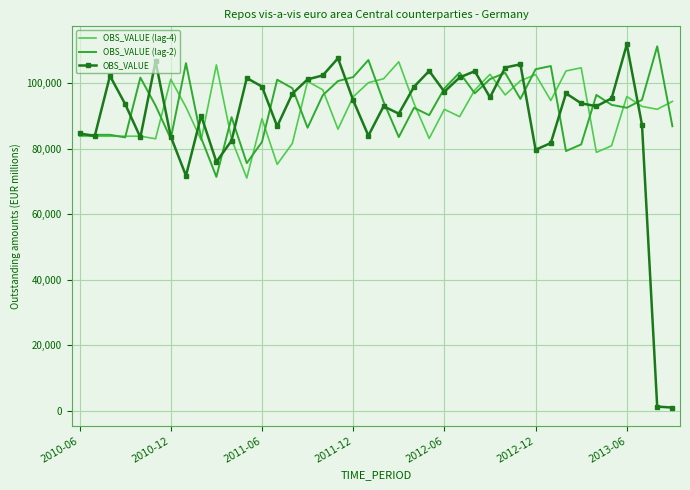

What is the greatest value displayed?

111770.0